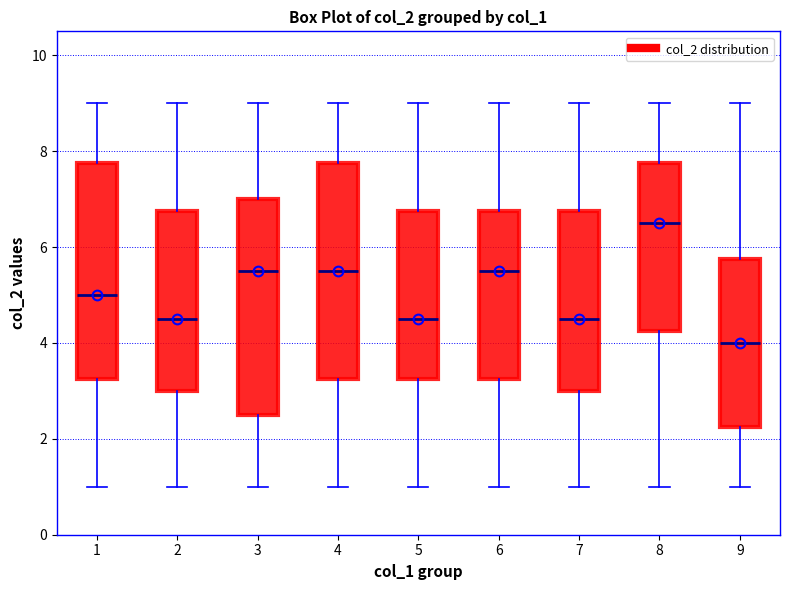

Reading left to right, read every box against the y-axis: the position of its median line, the range the box covers, and the ends of its whiskers. The values are not printed on the chart, so give them approximately, as read against the axis.

1: median 5.0, box 3.2 to 7.8, whiskers 1.0 to 9.0
2: median 4.6, box 3.0 to 6.8, whiskers 1.0 to 9.0
3: median 5.6, box 2.6 to 7.0, whiskers 1.0 to 9.0
4: median 5.6, box 3.2 to 7.8, whiskers 1.0 to 9.0
5: median 4.6, box 3.2 to 6.8, whiskers 1.0 to 9.0
6: median 5.6, box 3.2 to 6.8, whiskers 1.0 to 9.0
7: median 4.6, box 3.0 to 6.8, whiskers 1.0 to 9.0
8: median 6.6, box 4.2 to 7.8, whiskers 1.0 to 9.0
9: median 4.0, box 2.2 to 5.8, whiskers 1.0 to 9.0